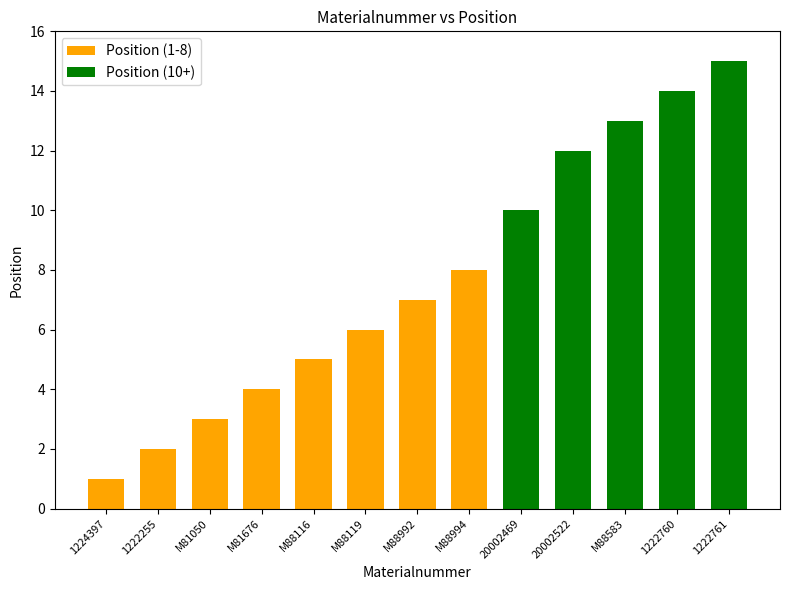

True or false: the data shows 12 at 20002522.

True